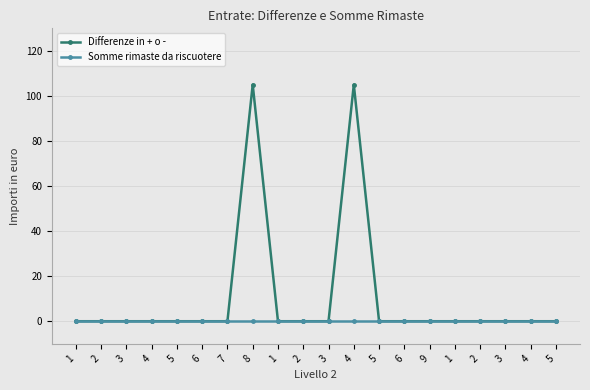

Between 4 and 8, which is larger?

4